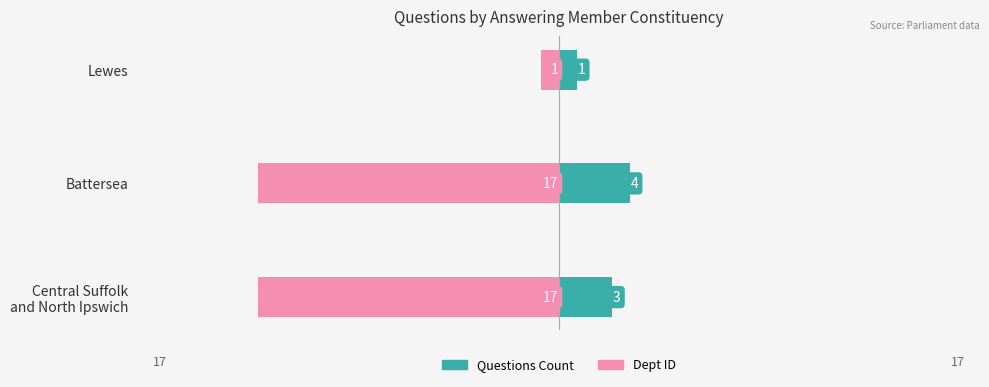

The Questions Count series shows 6 at Battersea. True or false?

False